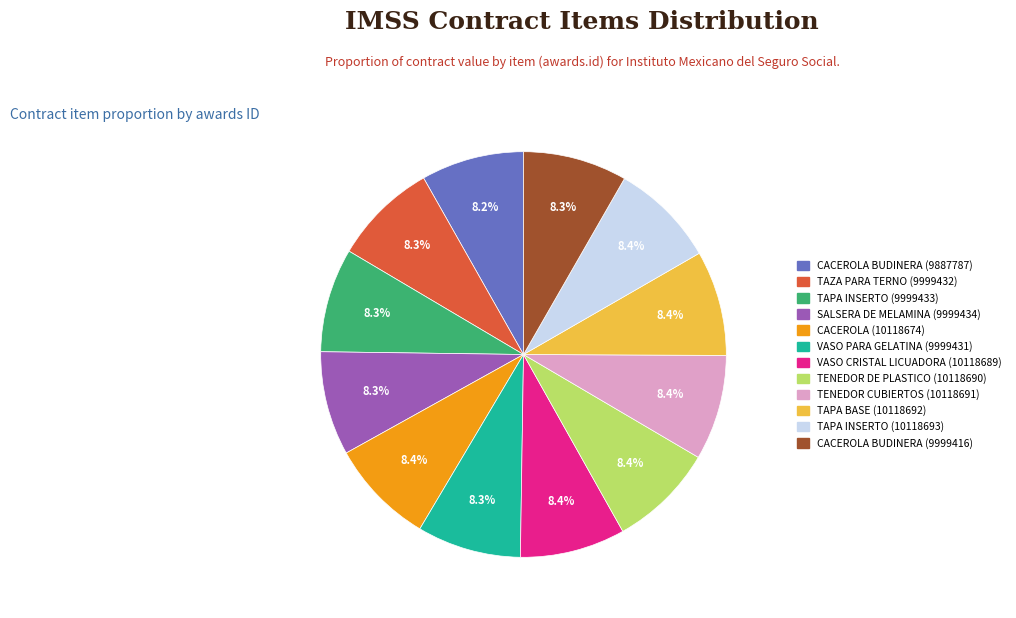

Is there a majority slice in this chart?

No